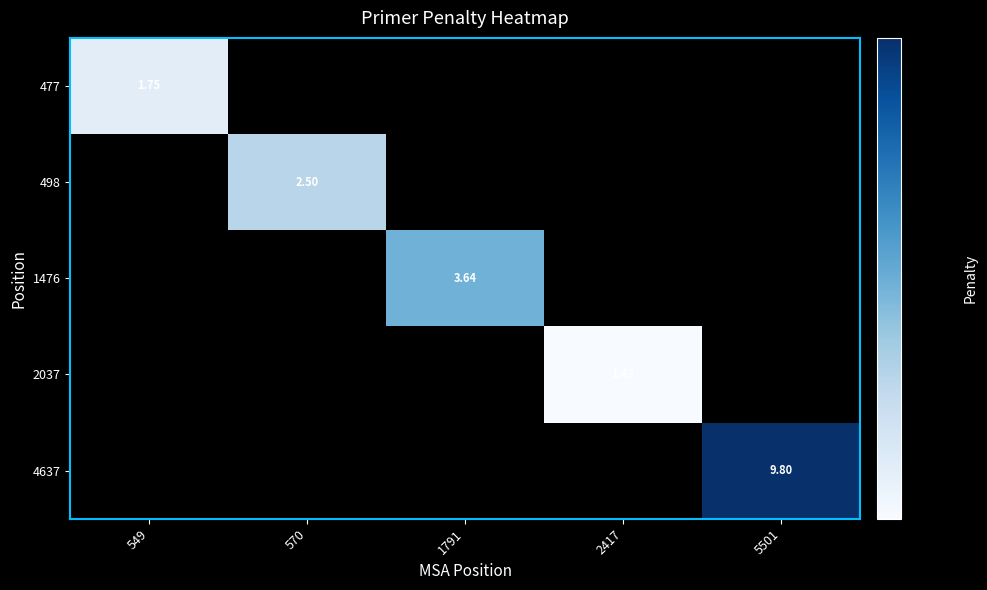

At which category does the chart reach its peak across all series?

5501